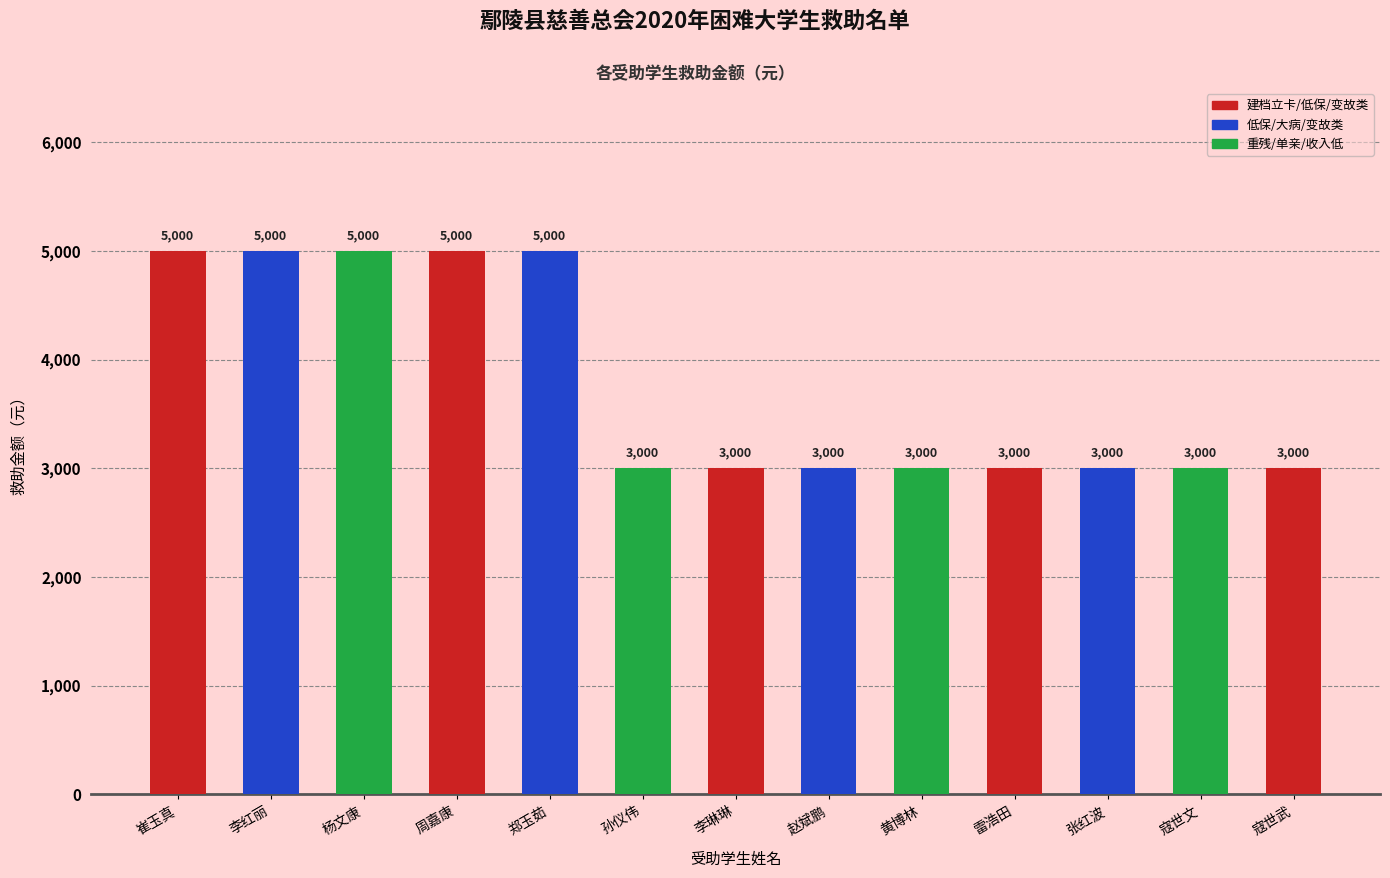

Approximately how many times larger is the value at 李红丽 compared to 寇世武?

1.7